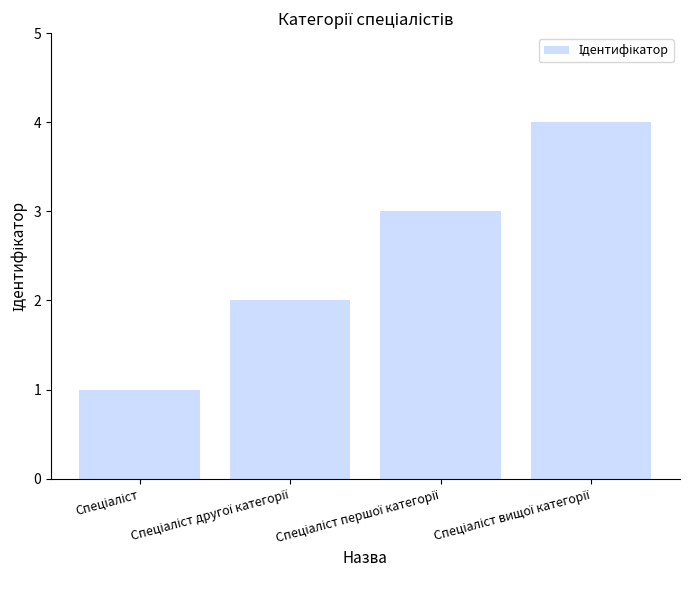

What is the sum of all values?

10